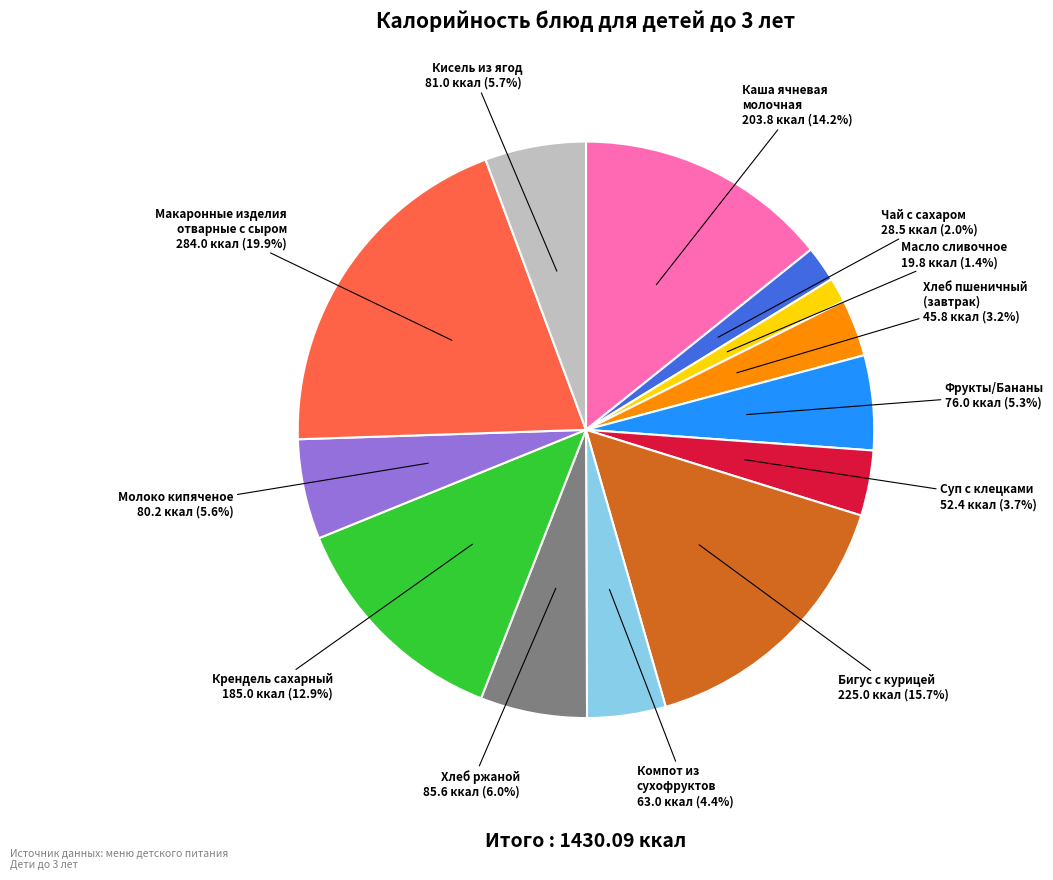

Is there a majority slice in this chart?

No